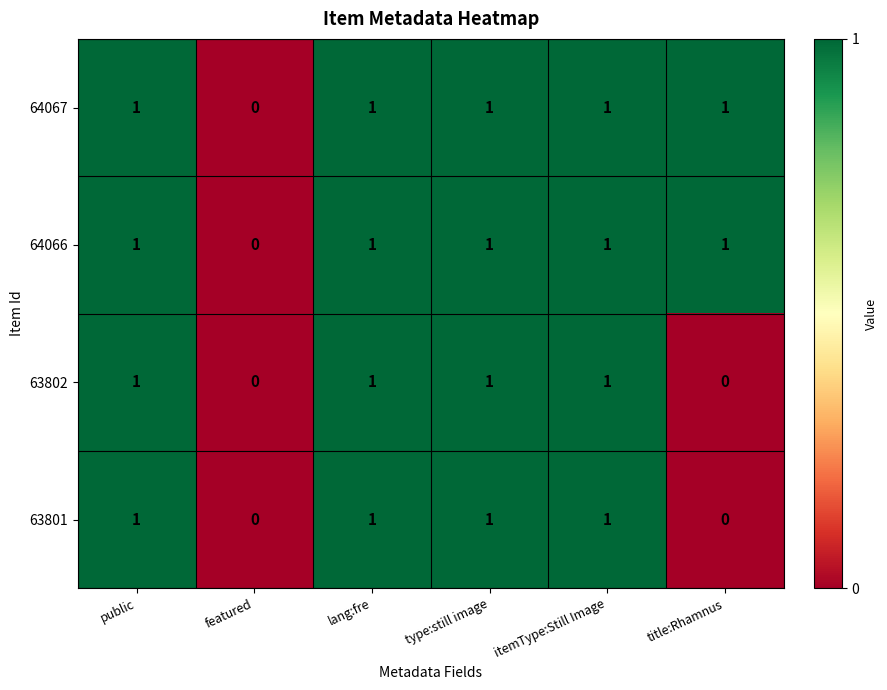

What is the sum of all 64066 values?

5